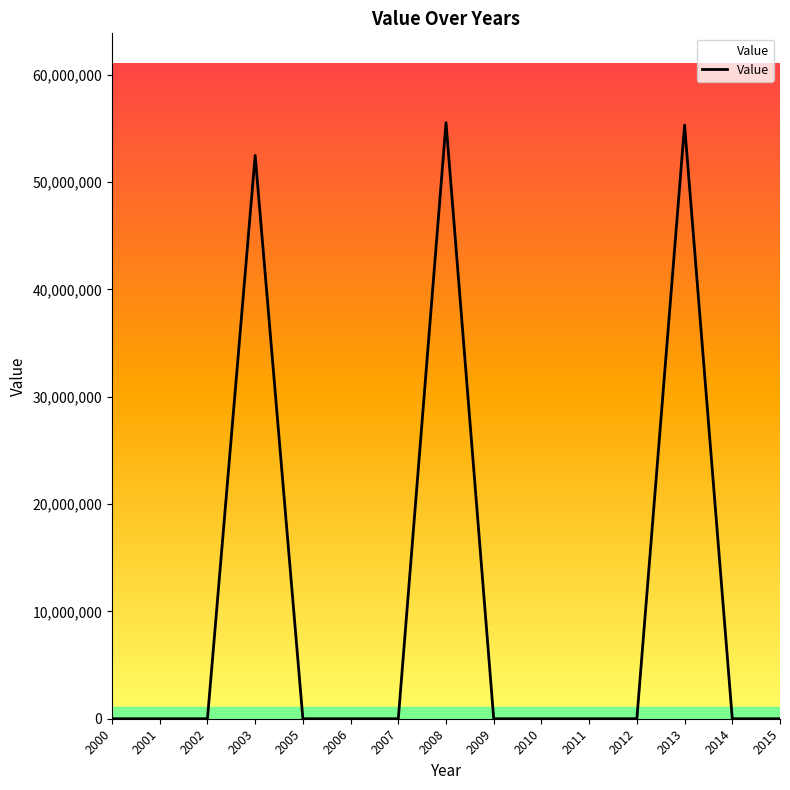

What is the greatest value displayed?

55540978